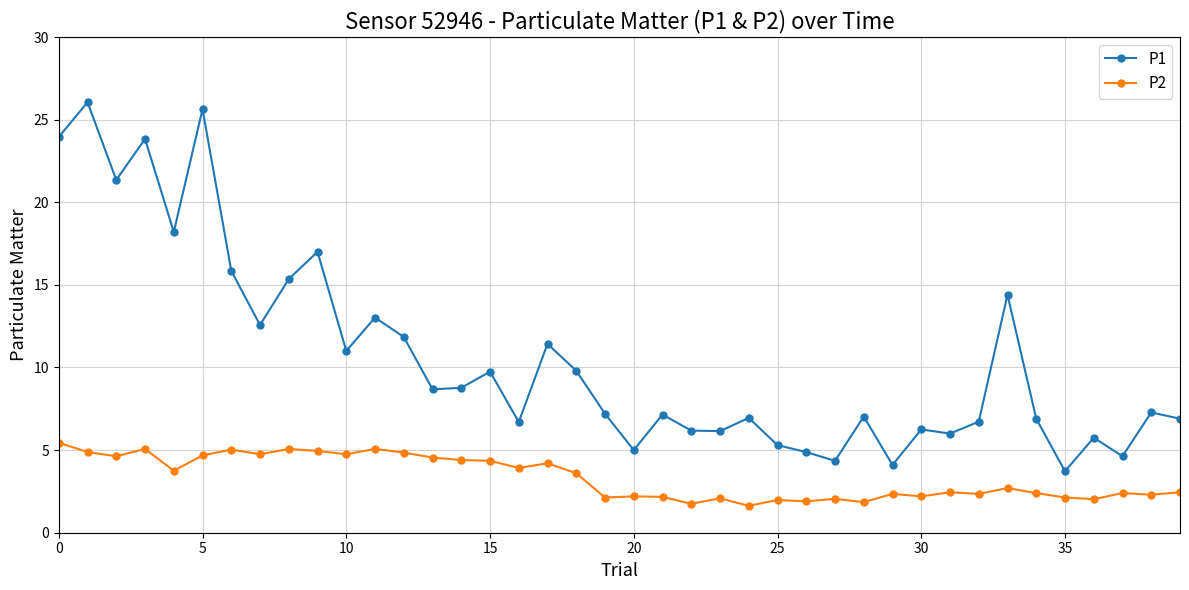

Which series has the largest total across all categories?

P1